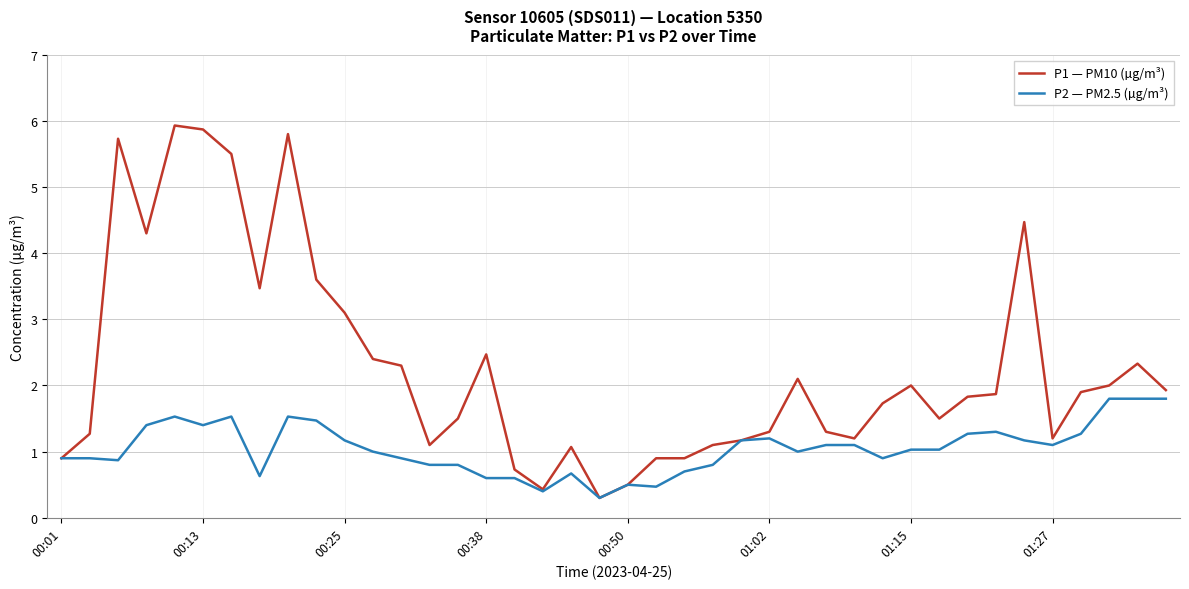

What is the greatest value displayed?

5.9